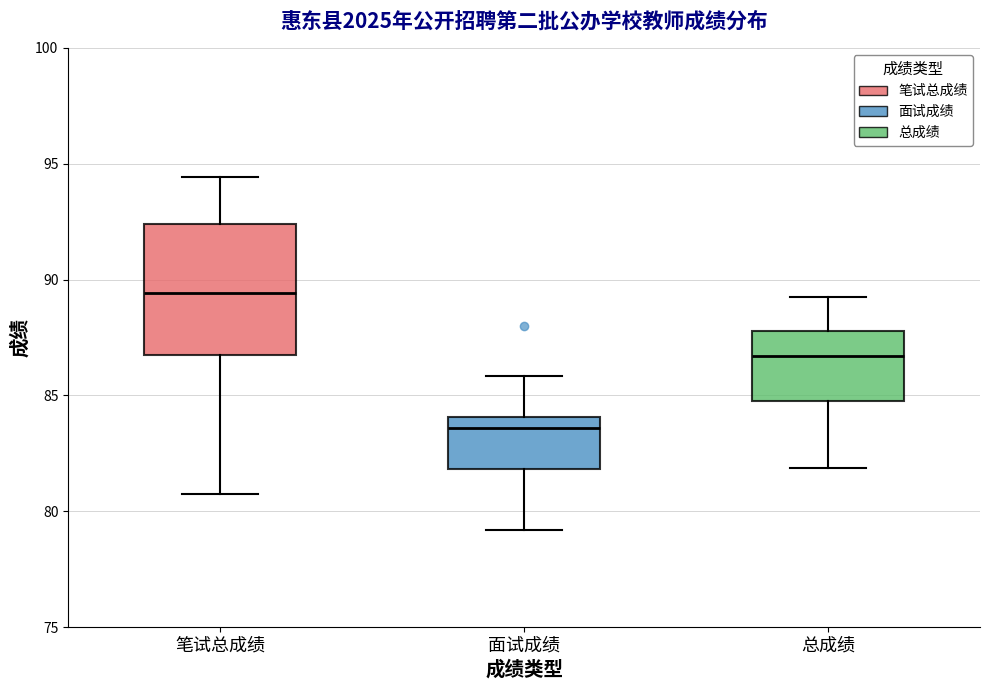

Which box has the lowest median line?

面试成绩